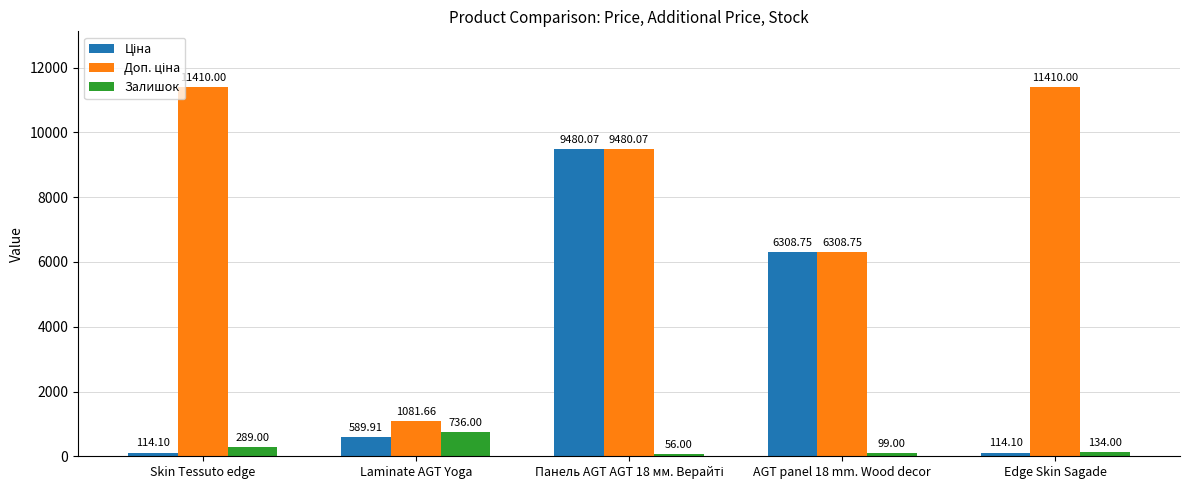

What is the difference between the highest and lowest values at Edge Skin Sagade?

11295.9